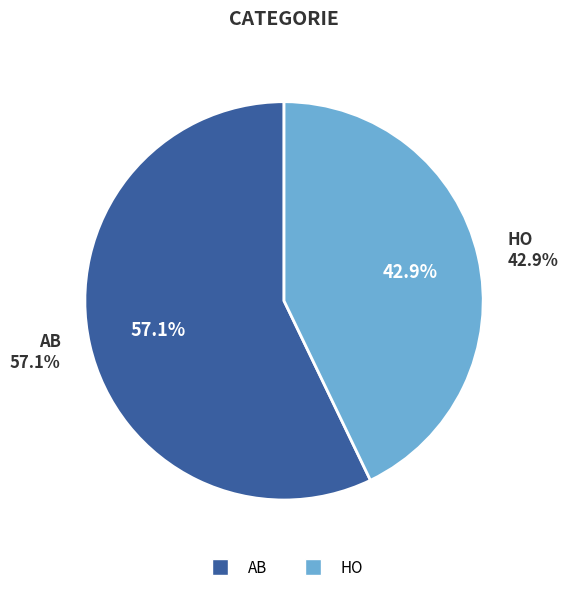

To the nearest percent, what portion does HO represent?

43%